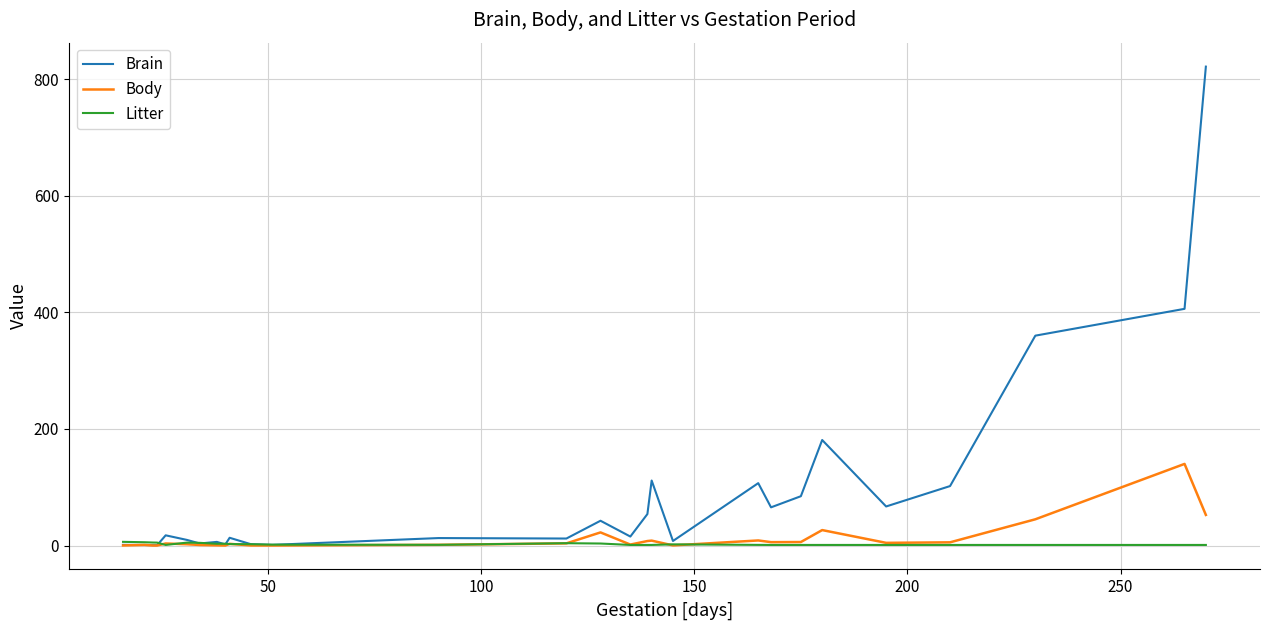

Which series has the widest spread of values?

Brain